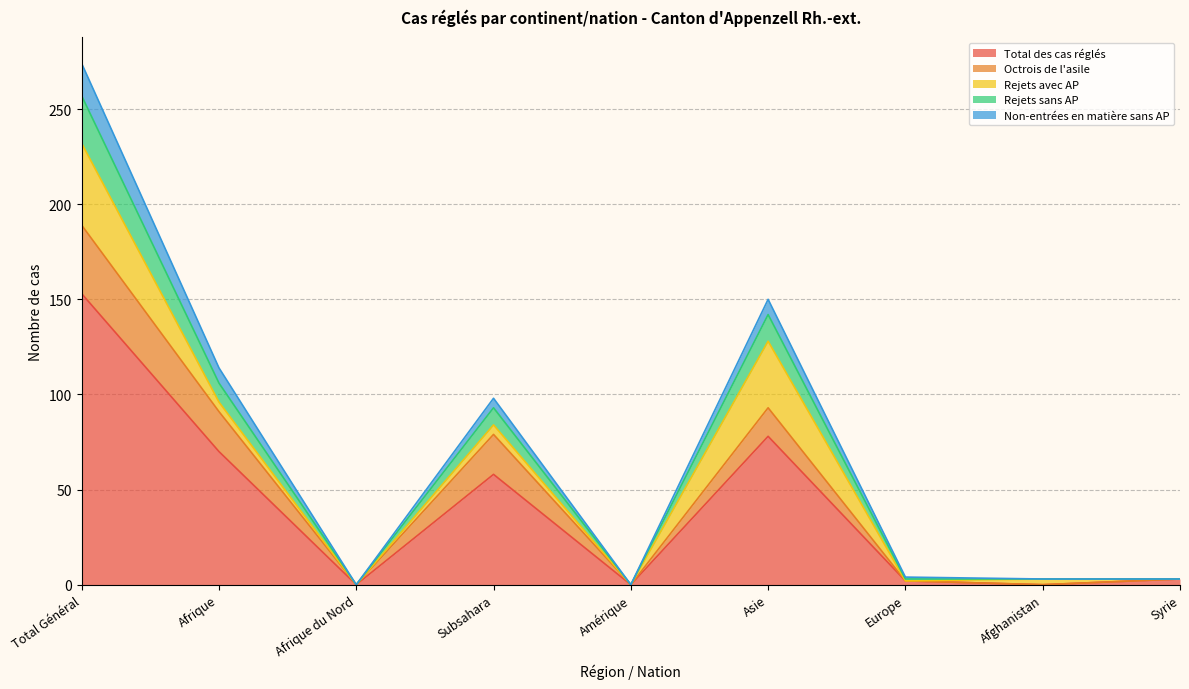

True or false: Rejets sans AP and Octrois de l'asile intersect in this chart.

False